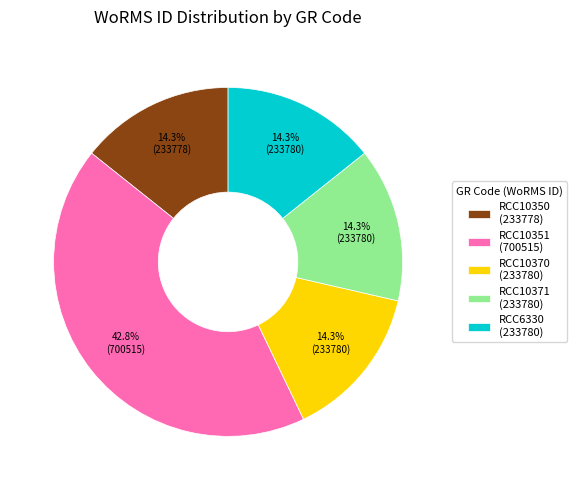

Approximately how many times larger is the value at RCC6330 compared to RCC10350?

1.0